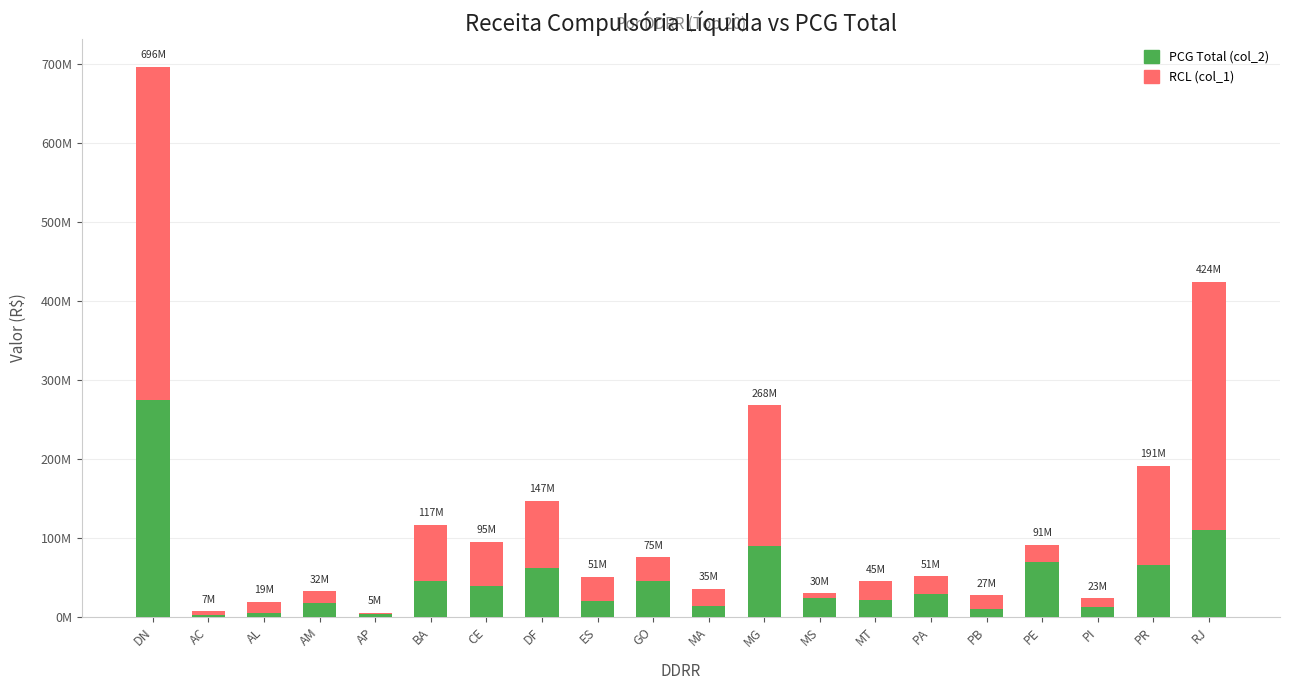

Are the bars grouped side by side (vs. stacked)?

No